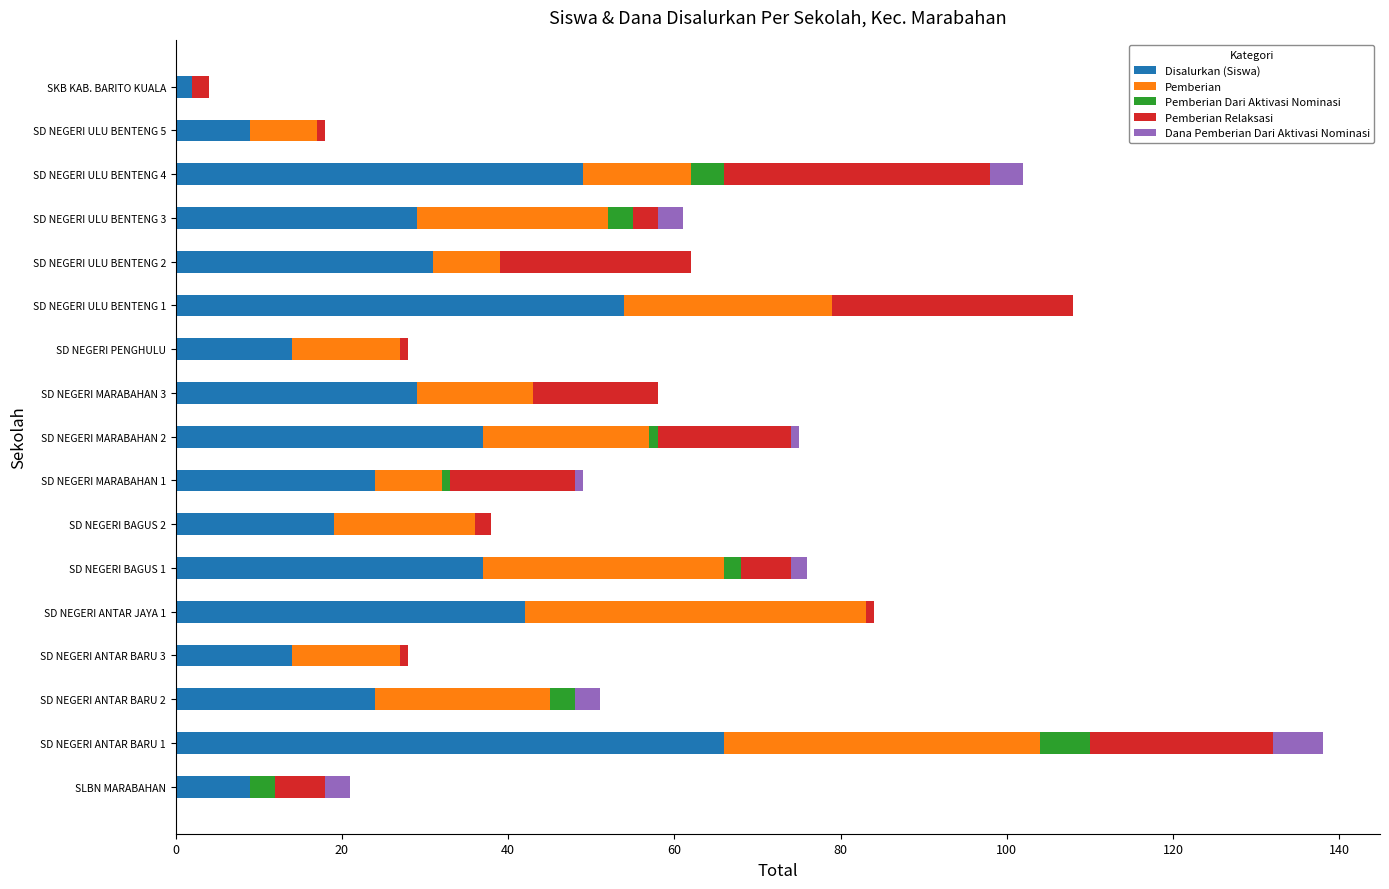

How many series are shown in this chart?

5